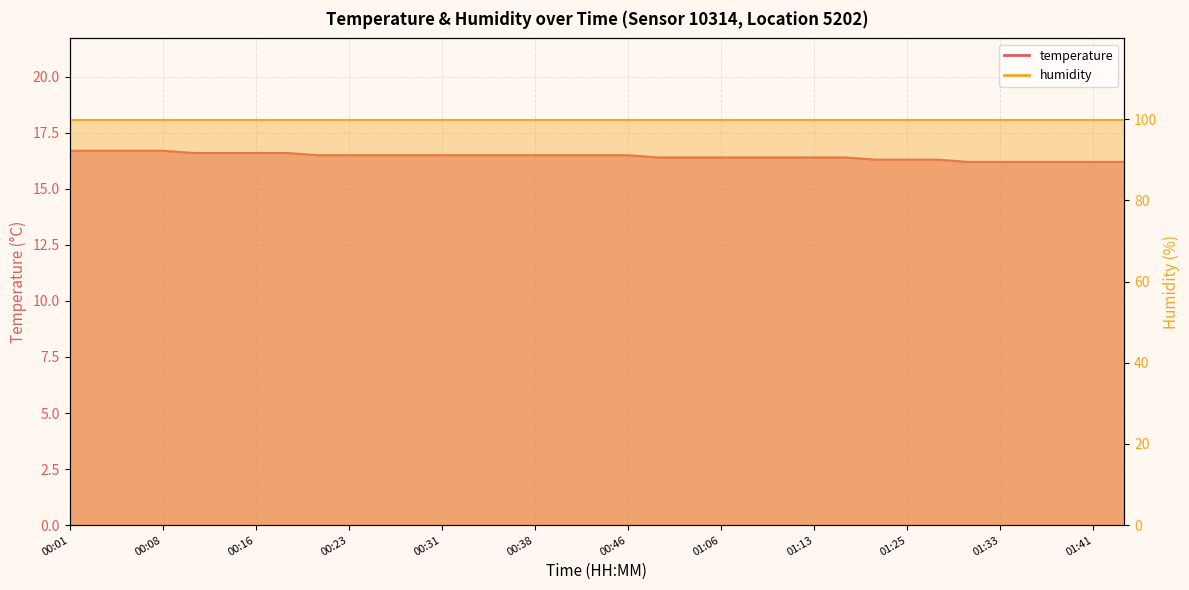

List the labels in order of value, largest first.

00:01, 00:03, 00:06, 00:08, 00:11, 00:13, 00:16, 00:18, 00:21, 00:23, 00:26, 00:28, 00:31, 00:33, 00:36, 00:38, 00:41, 00:43, 00:46, 01:01, 01:03, 01:06, 01:08, 01:11, 01:13, 01:16, 01:22, 01:25, 01:28, 01:31, 01:33, 01:36, 01:38, 01:41, 01:44